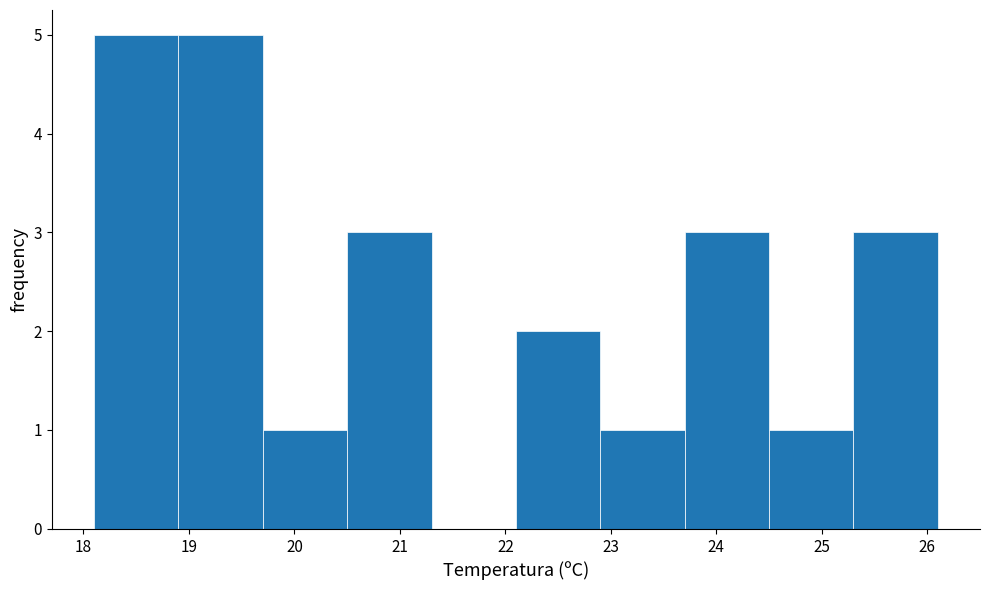

Reading left to right, transcribe this chart: for each bar, give the range it covers on the x-axis and its height. The values are not printed on the chart, so give them approximately, as read against the axis.

18.1 to 18.9: 5
18.9 to 19.7: 5
19.7 to 20.5: 1
20.5 to 21.3: 3
21.3 to 22.1: 0
22.1 to 22.9: 2
22.9 to 23.7: 1
23.7 to 24.5: 3
24.5 to 25.3: 1
25.3 to 26.1: 3